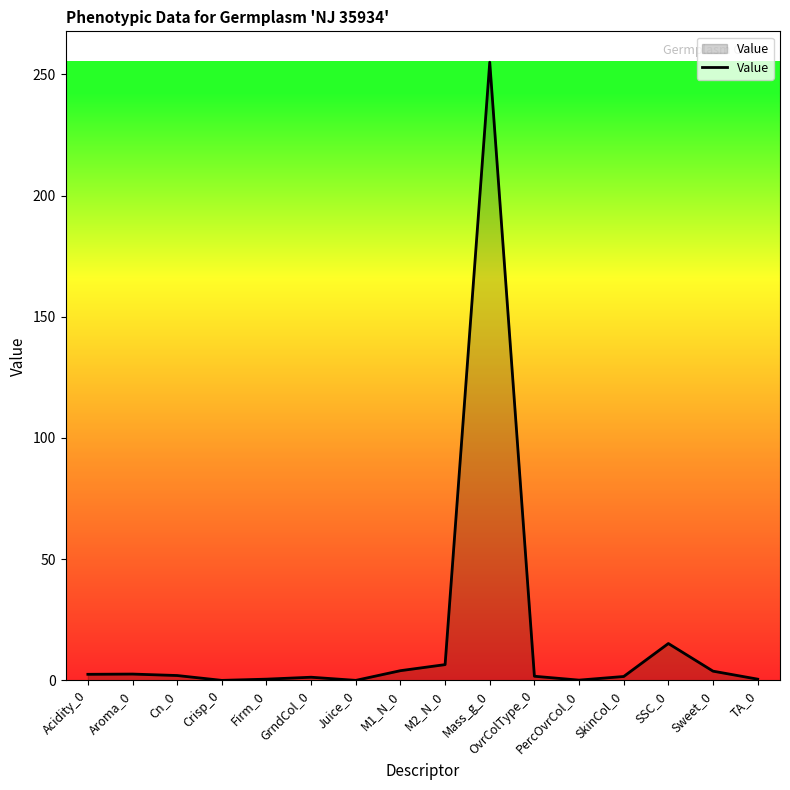

True or false: the data shows 0.5 at TA_0.

True